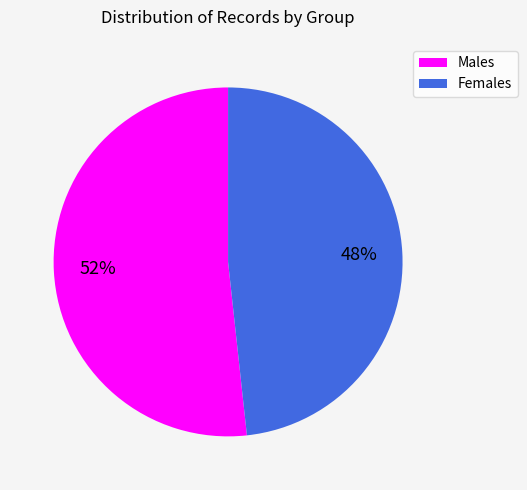

Is there any slice that represents more than half of the pie?

Yes